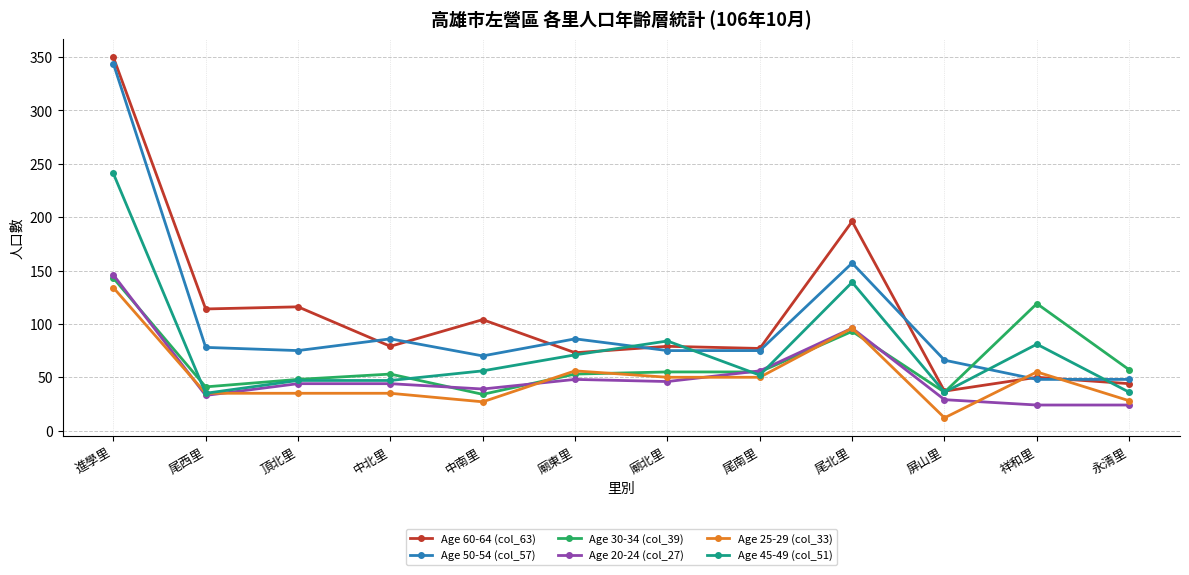

Which category has the lowest value across all series?

屏山里